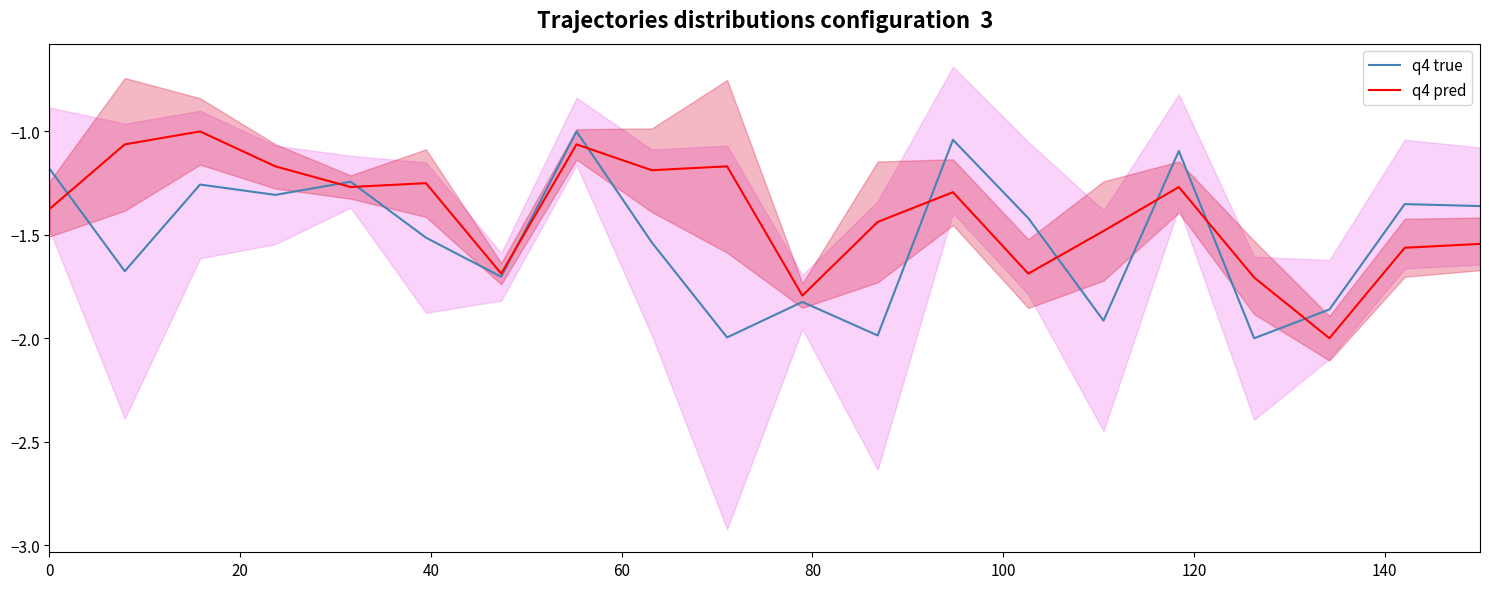

What is the lowest value of the q4 pred series?

-2.0